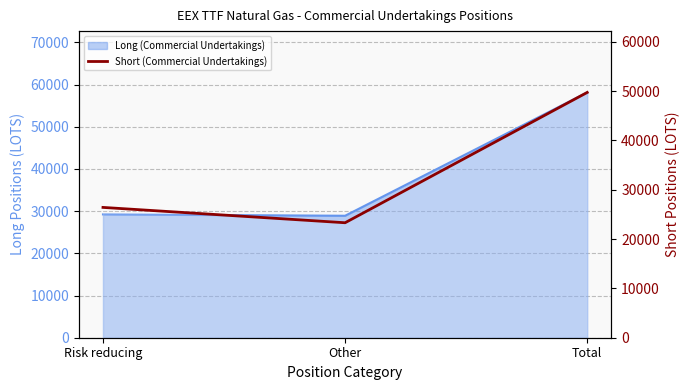

Does the chart have visible grid lines?

Yes